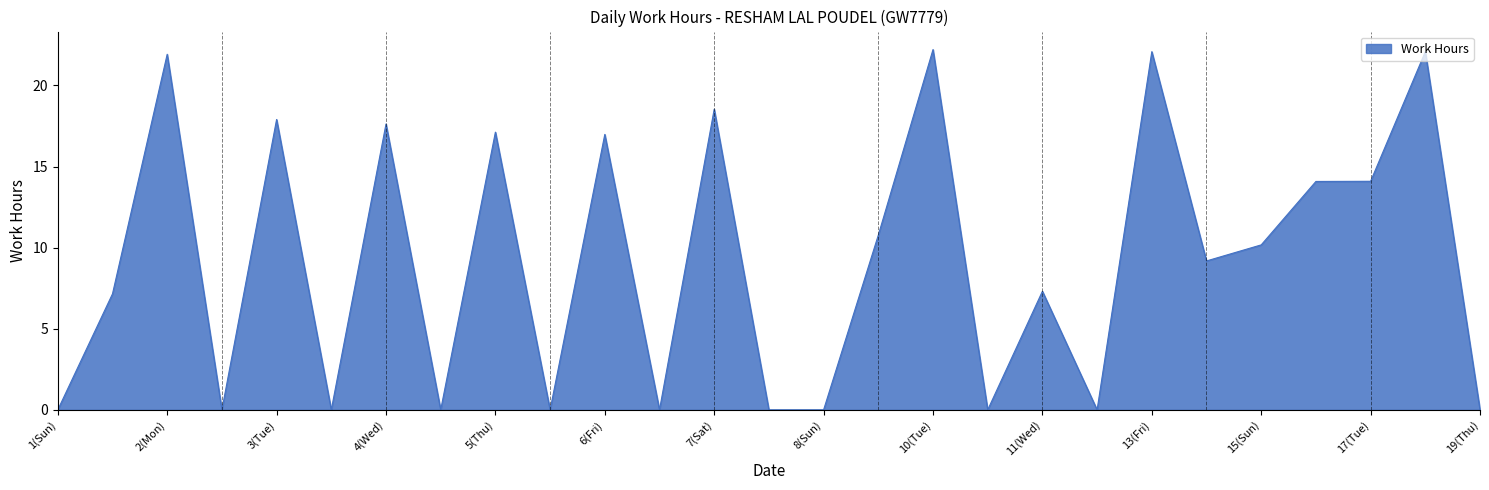

What is the maximum value shown in the chart?

22.2